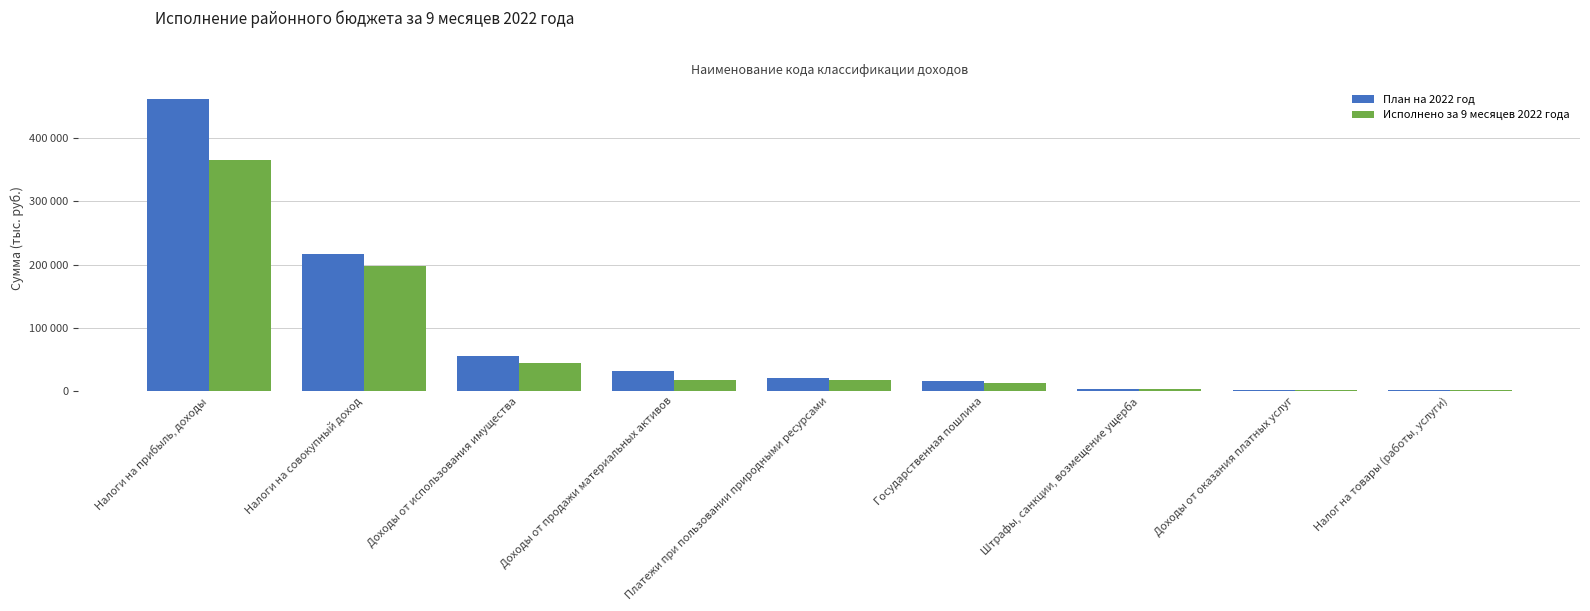

What are all the series names shown in the legend?

План на 2022 год, Исполнено за 9 месяцев 2022 года